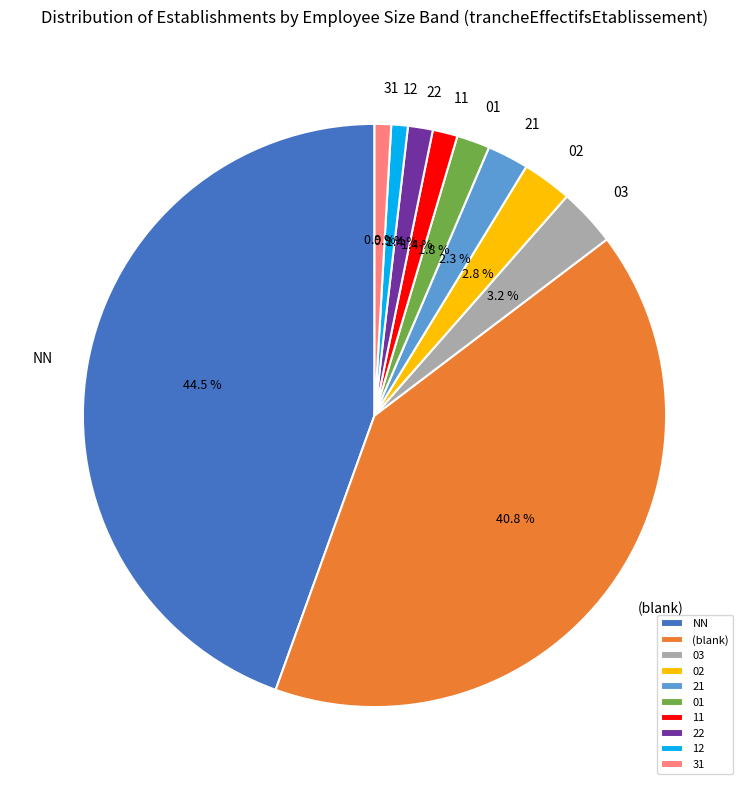

To the nearest percent, what is the difference between the largest and smallest slice percentages?

44%